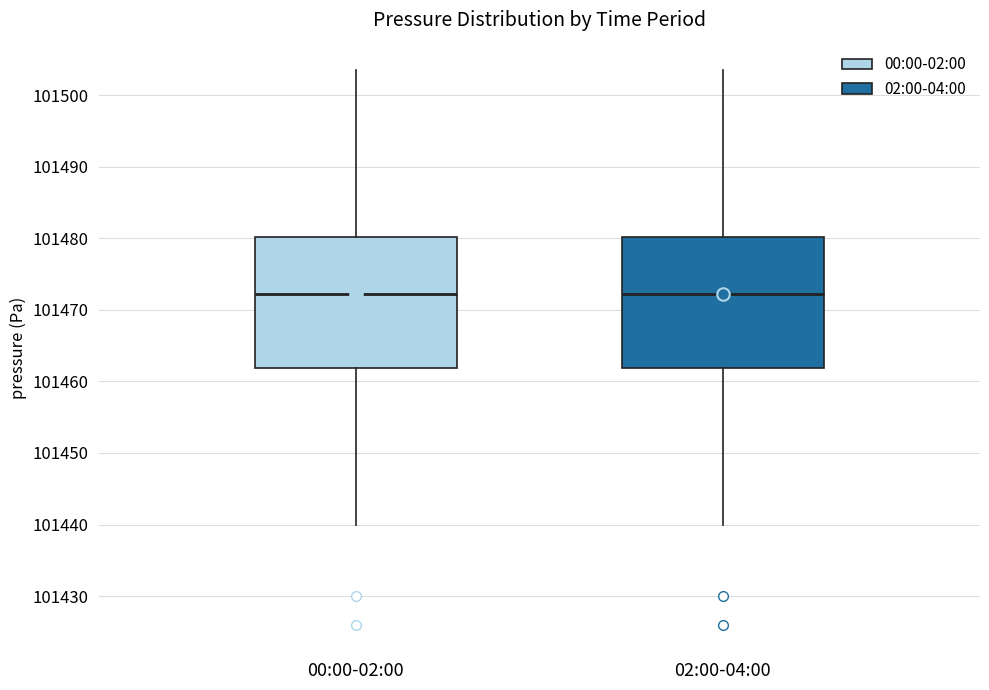

Reading left to right, transcribe this box plot: for each box, give where its median line is, the range the box spans, and where its two whiskers end, as read against the y-axis. The values are not printed on the chart, so give them approximately, as read against the axis.

00:00-02:00: median 101472, box 101462 to 101480, whiskers 101440 to 101503
02:00-04:00: median 101472, box 101462 to 101480, whiskers 101440 to 101503